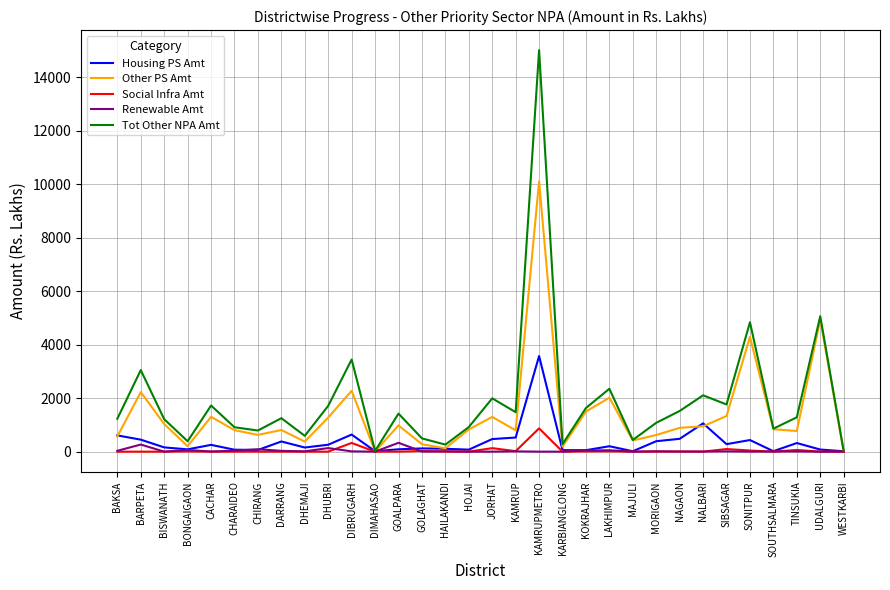

Is this an area chart (filled region under the line)?

No